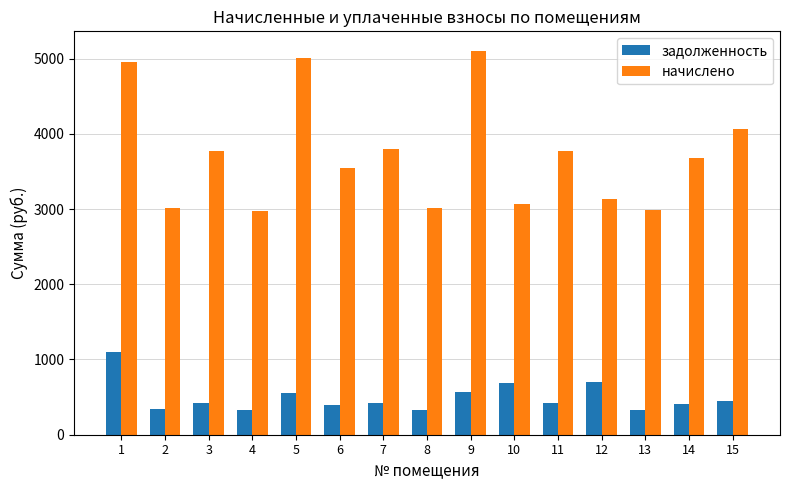

What is the average value of the начислено series?

3727.4